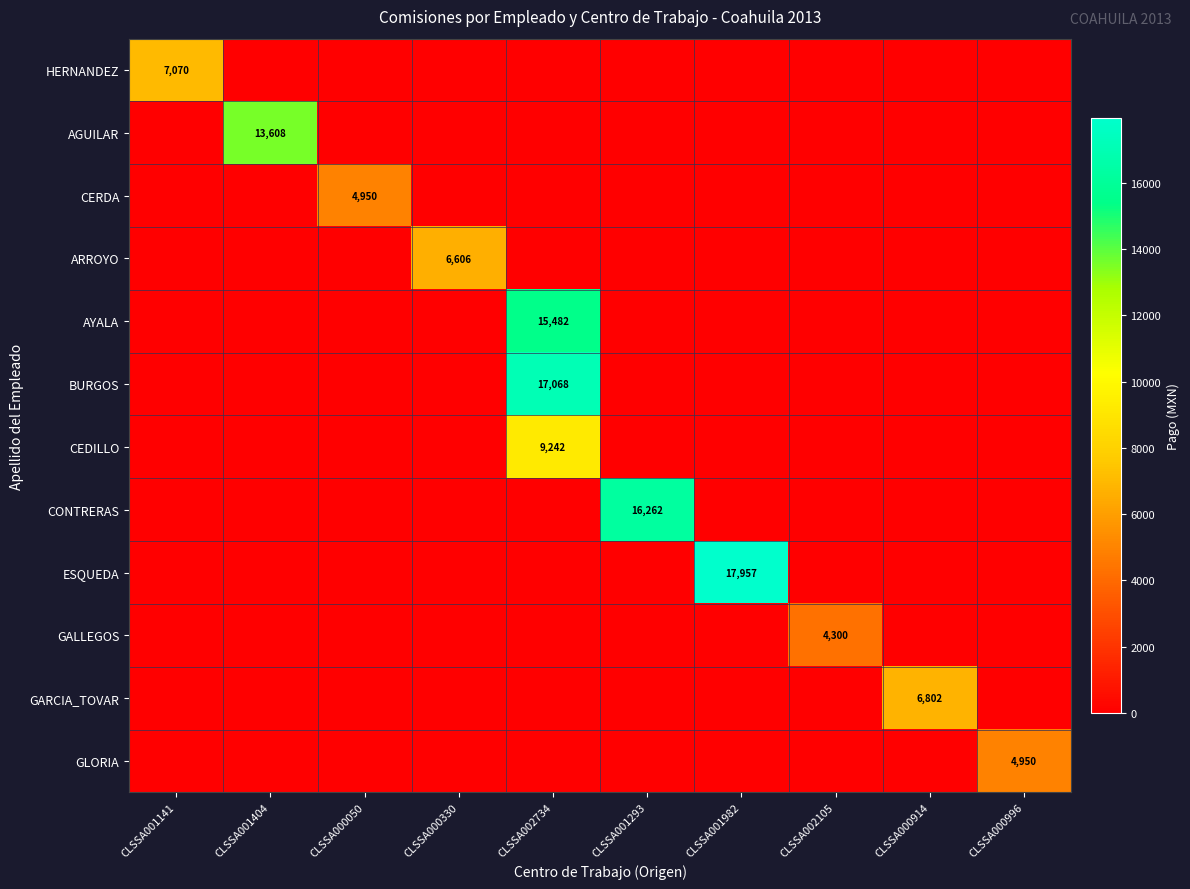

Is it true that GALLEGOS equals 7170 at CLSSA002105?

False